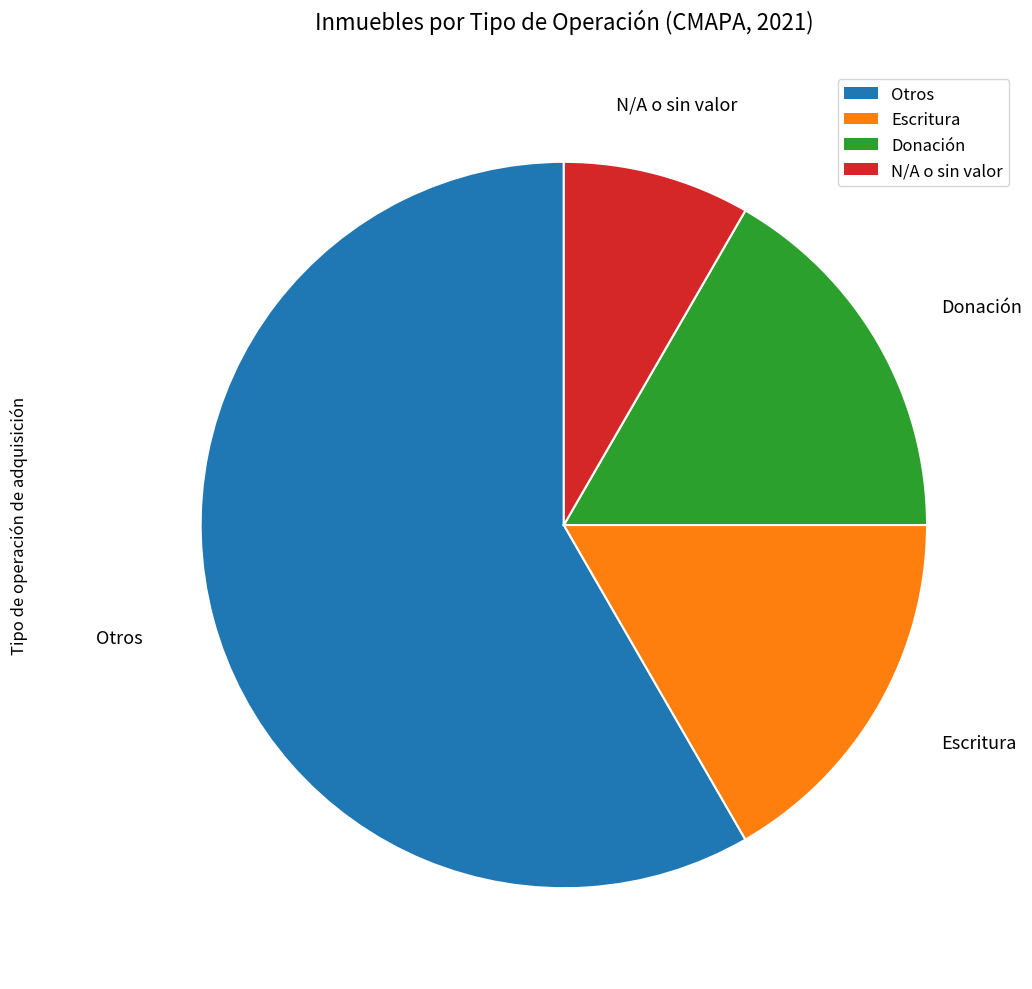

Does any single category account for the majority?

Yes